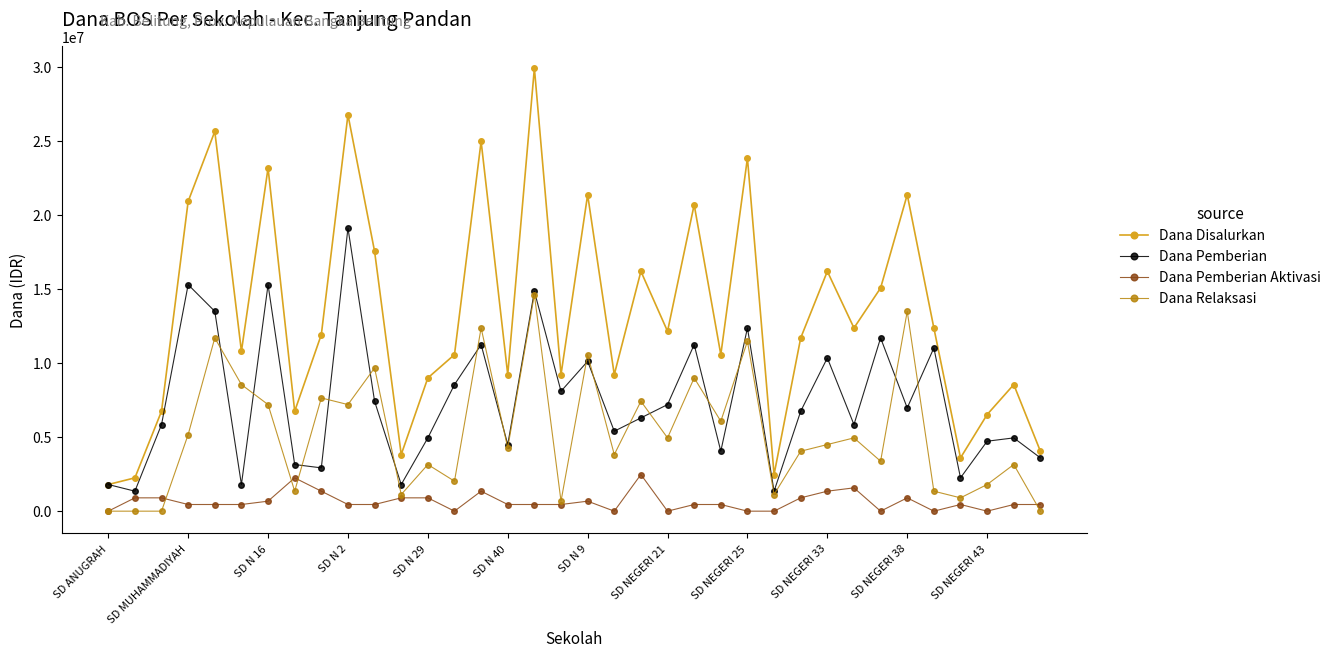

True or false: Dana Disalurkan and Dana Pemberian Aktivasi intersect in this chart.

False